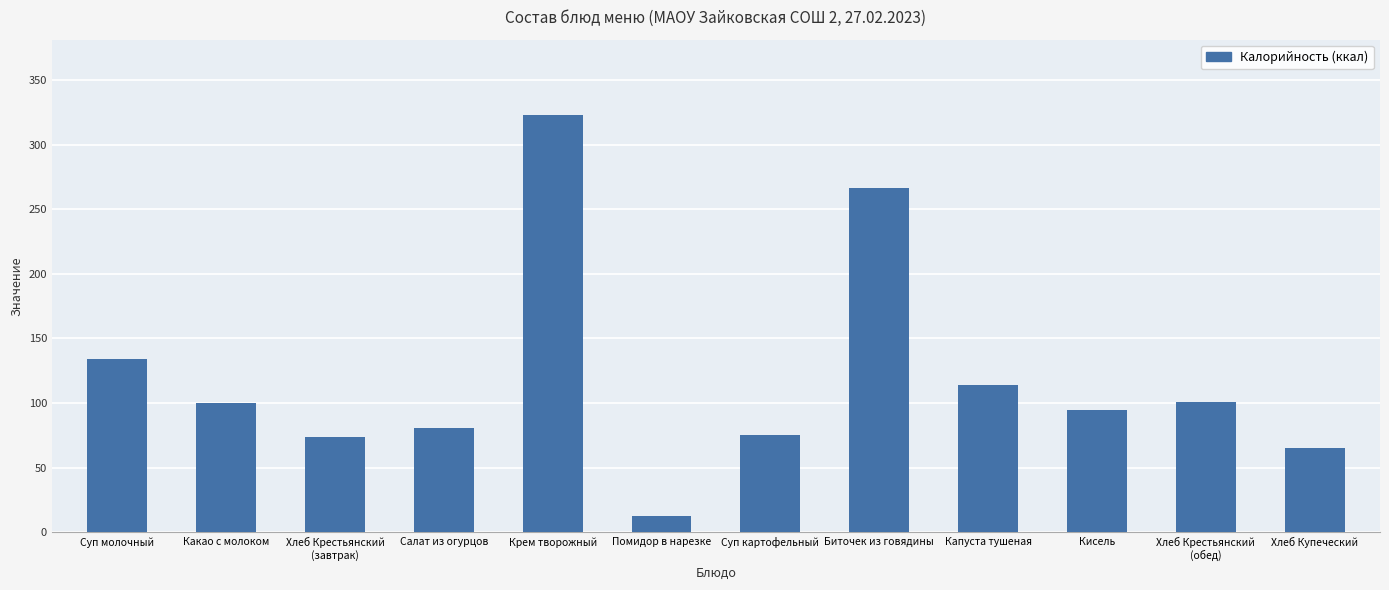

What is the change in value from Хлеб Крестьянский
(завтрак) to Помидор в нарезке?

-61